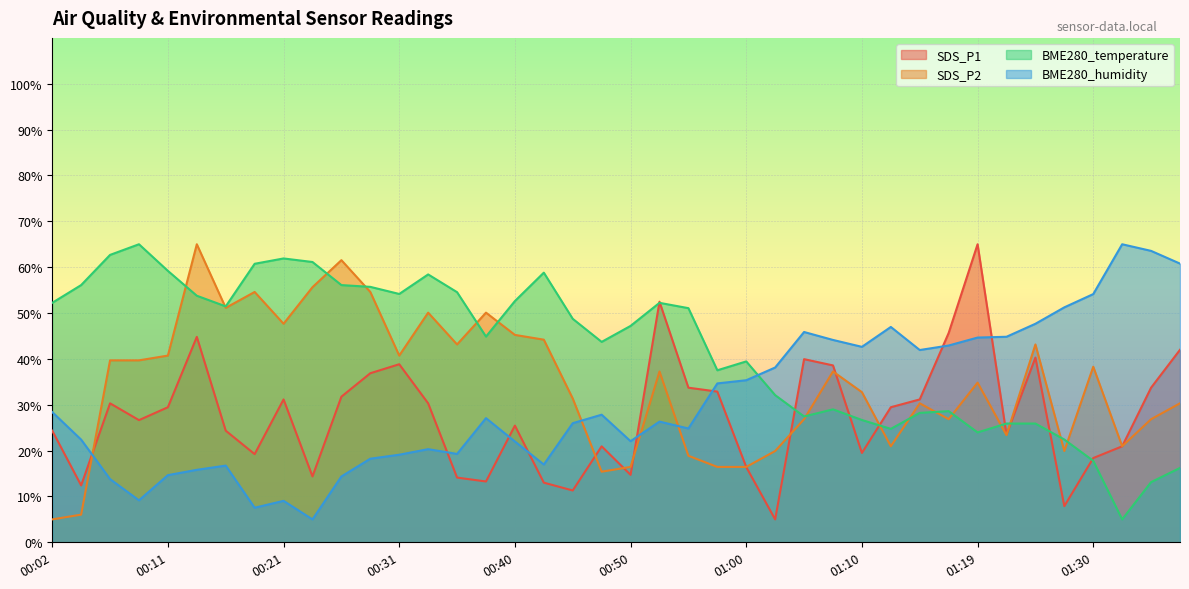

Between 00:55 and 01:05, which series saw the biggest shift?

BME280_temperature